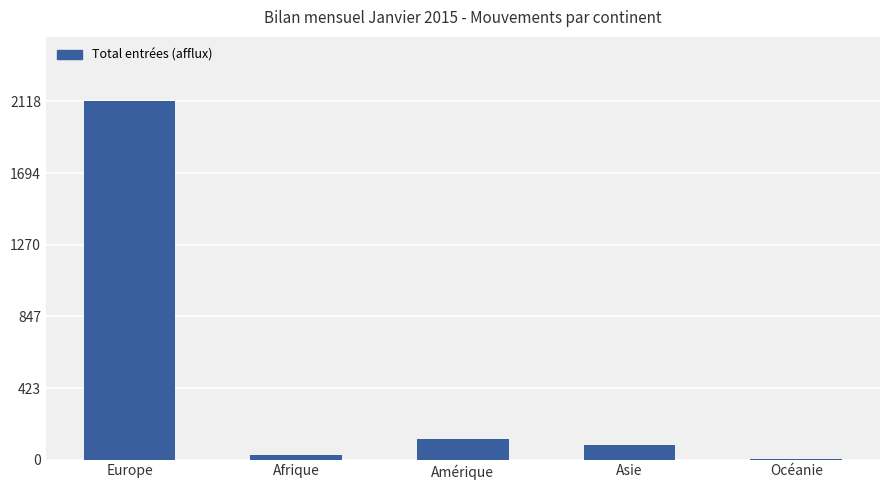

Are the bars horizontal?

No